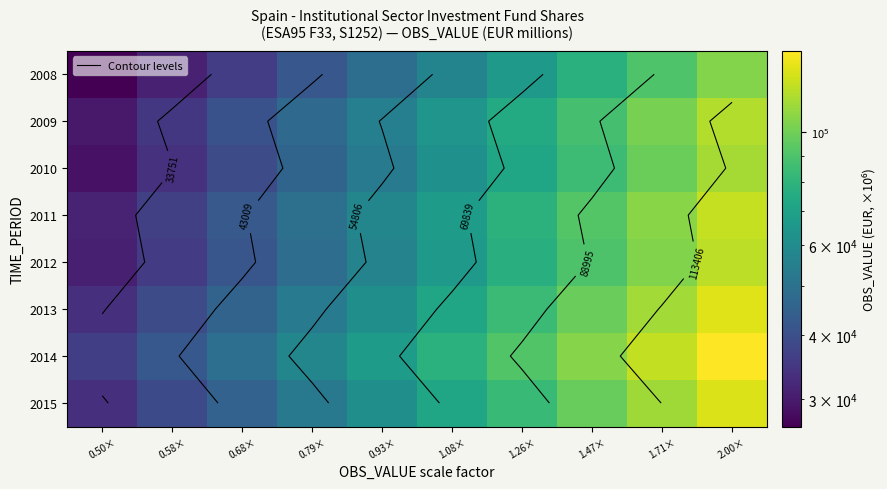

How many data points in 2008 are above 57062?

5